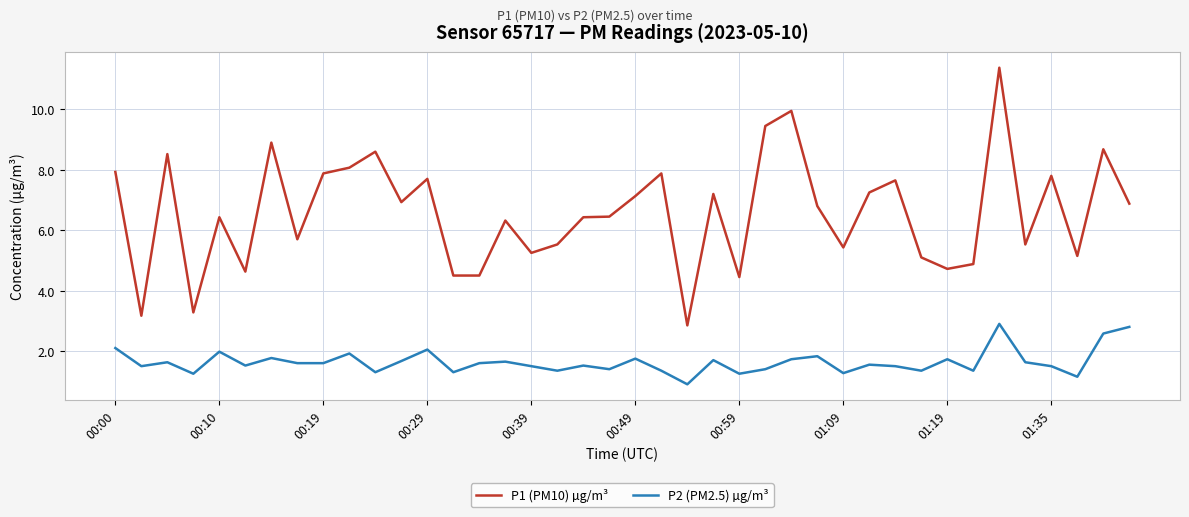

Which series has the largest total across all categories?

P1 (PM10) µg/m³